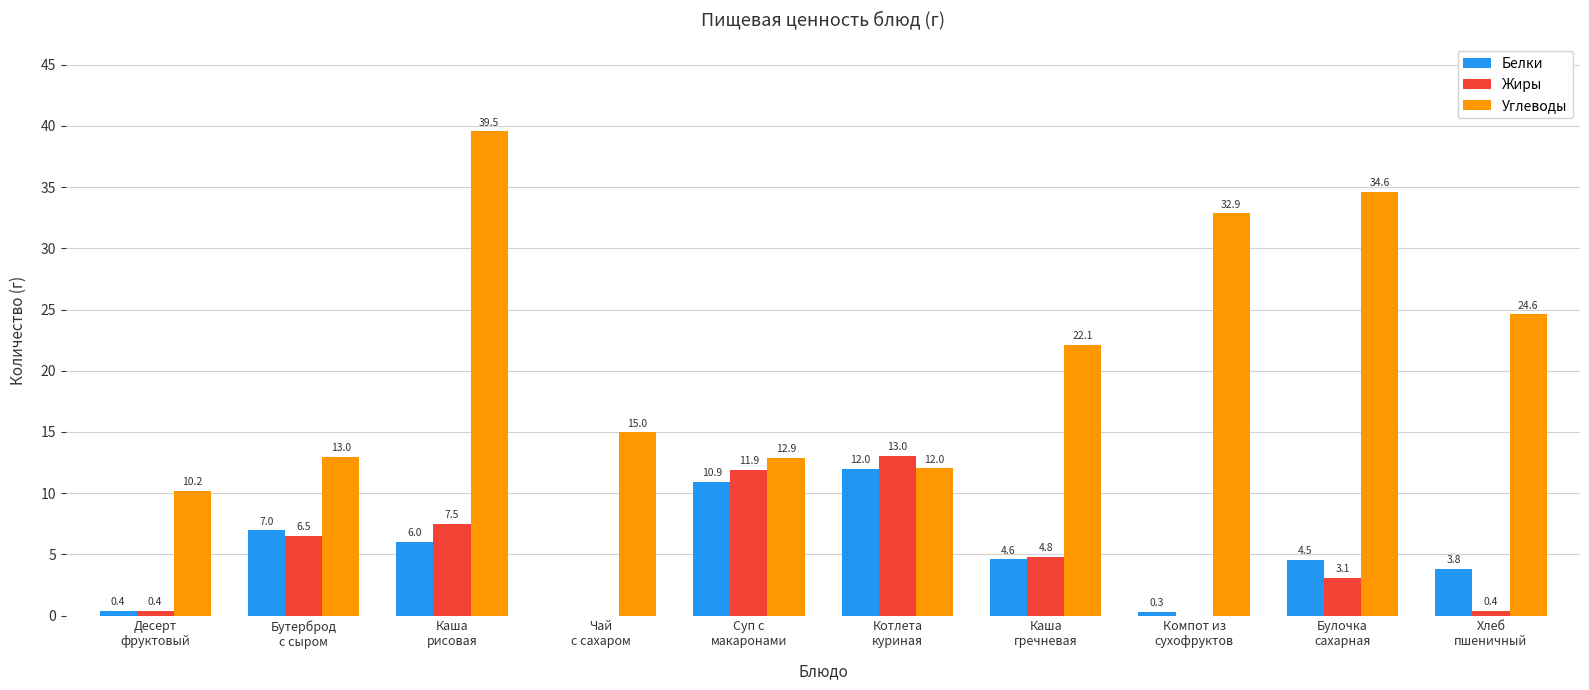

What are all the series names shown in the legend?

Белки, Жиры, Углеводы